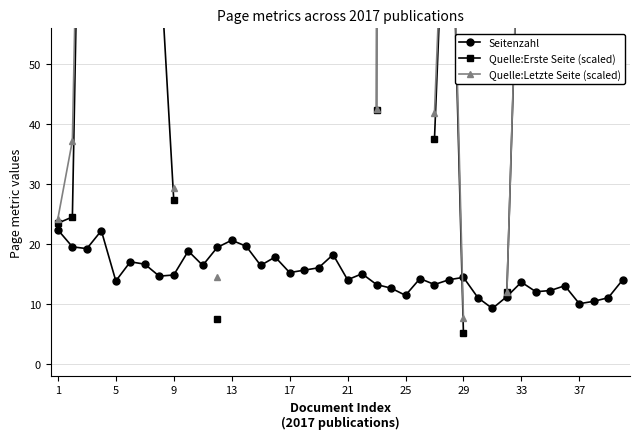

What is the minimum value for Quelle:Letzte Seite (scaled)?

7.7